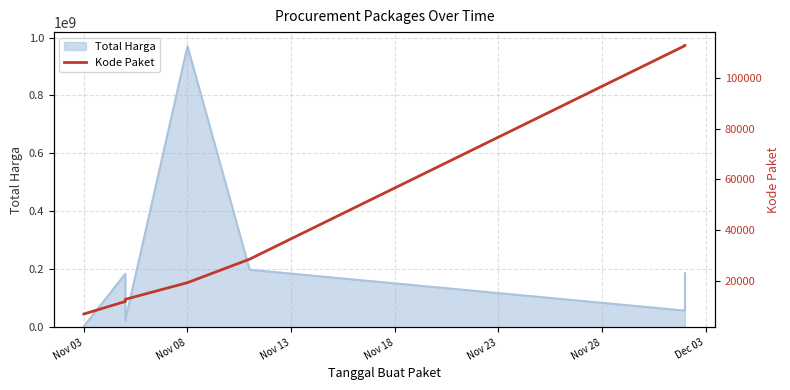

What is the label of the 2nd point from the left?

Nov 08